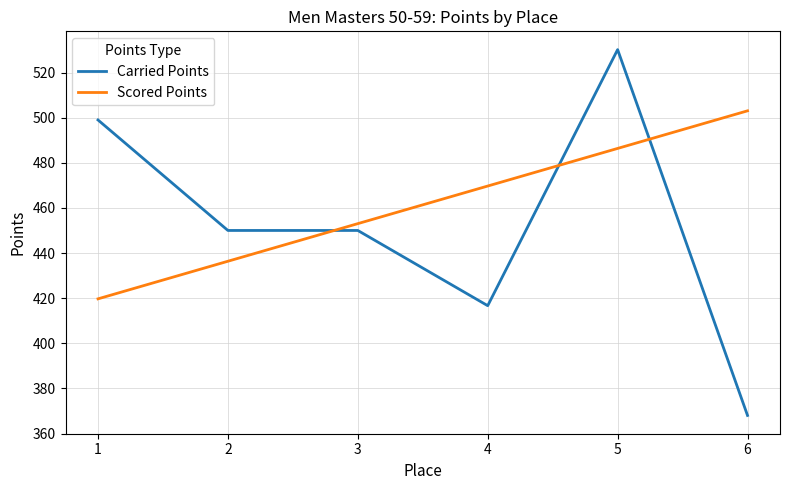

What is the spread (max minus min) of values at 1?

79.3